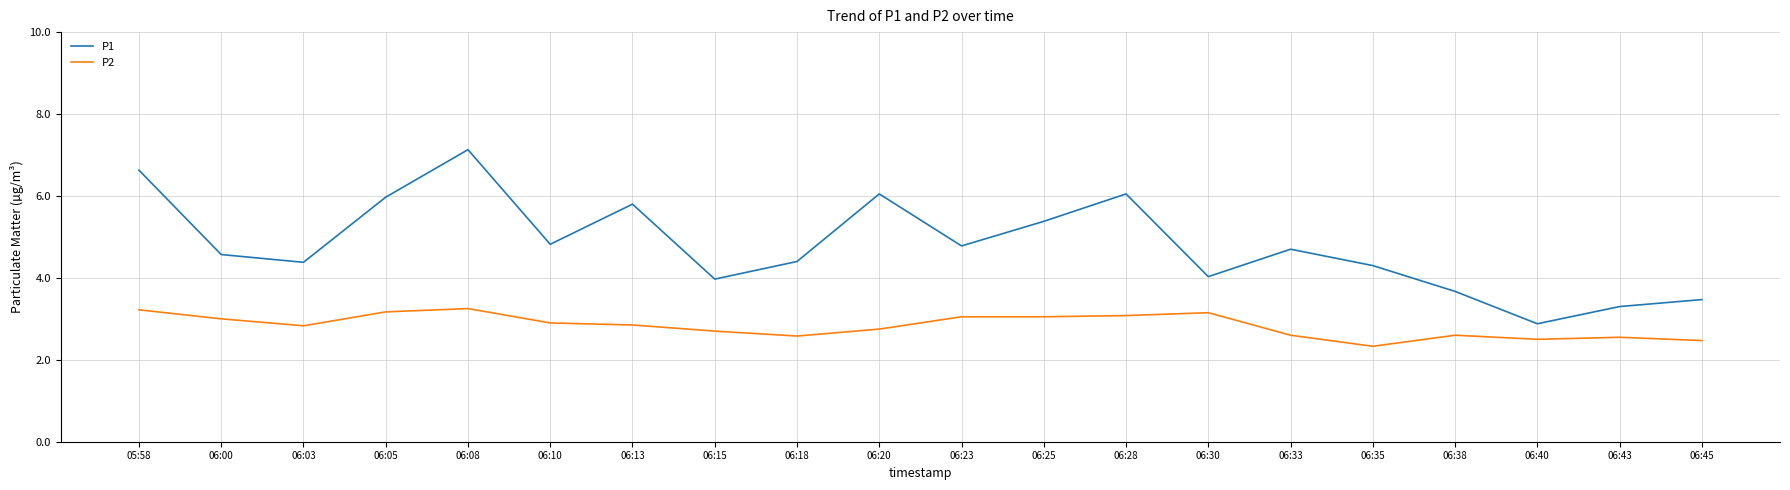

What is the maximum value shown in the chart?

7.1